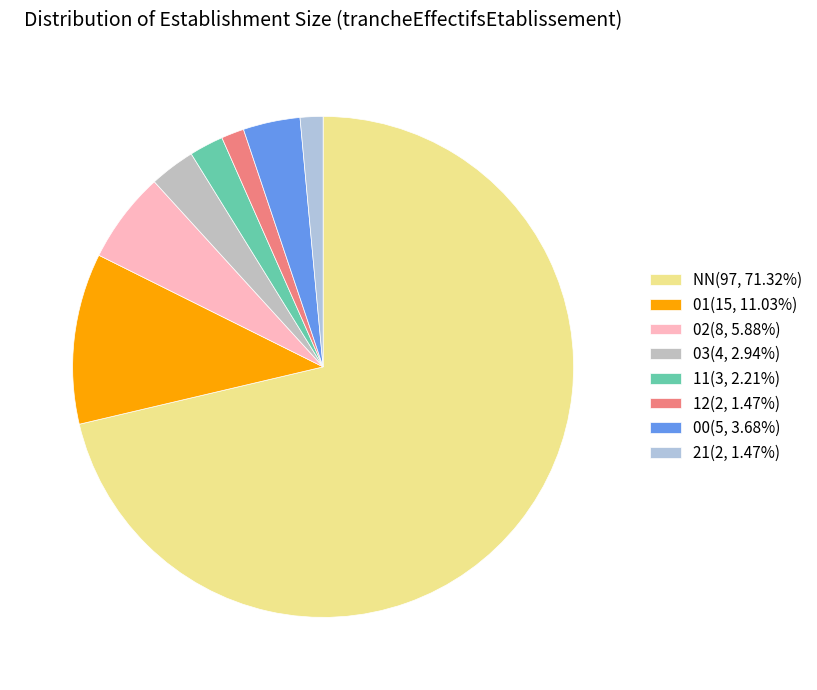

What is the smallest slice in the pie chart?

12